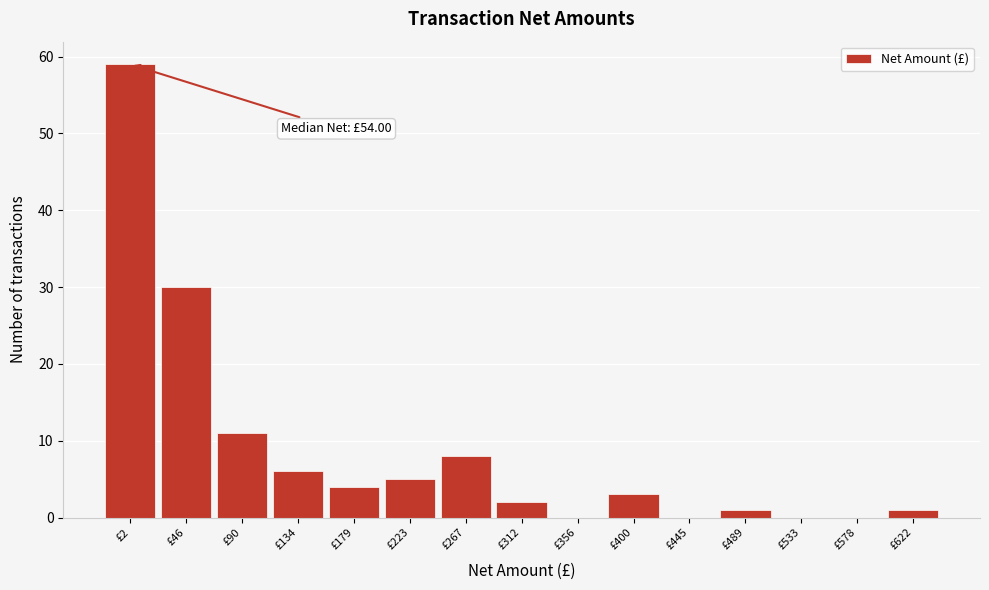

Reading right to left, transcribe all the data shown in this chart.

£622=1	£578=0	£533=0	£489=1	£445=0	£400=3	£356=0	£312=2	£267=8	£223=5	£179=4	£134=6	£90=11	£46=30	£2=59